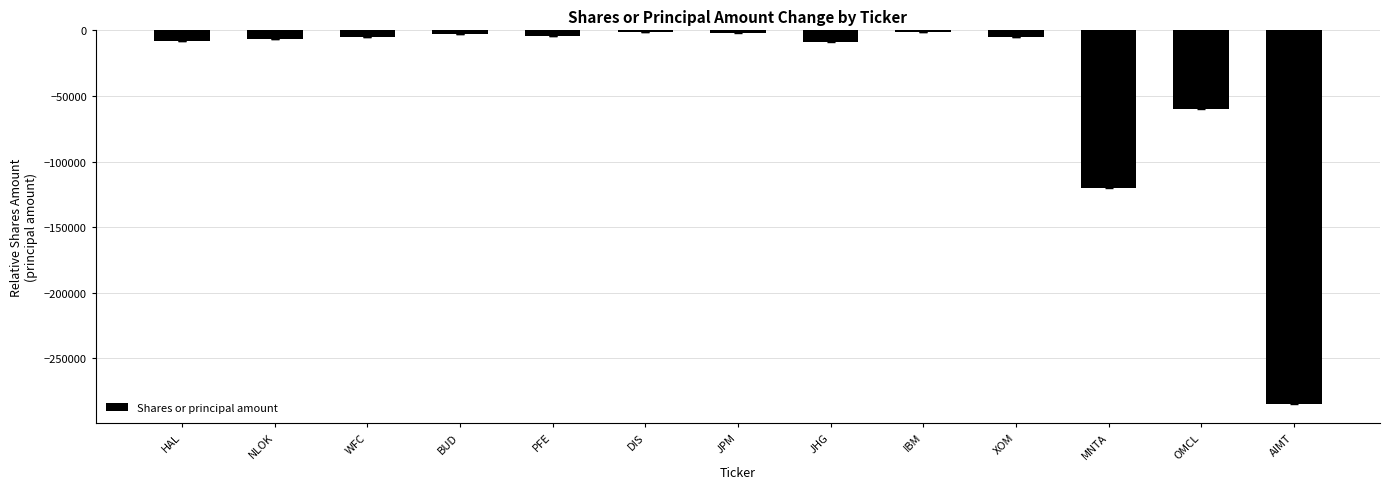

What is the value of the 6th bar from the left?

-1338